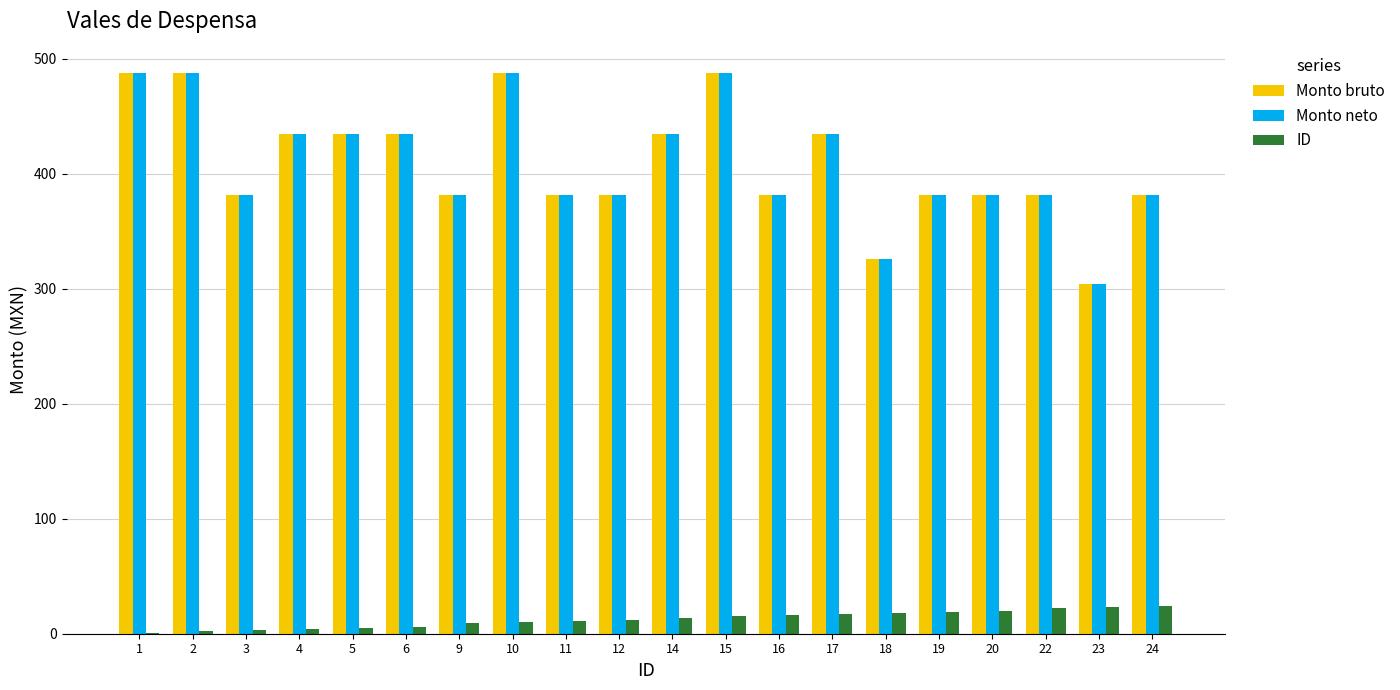

The value of Monto bruto at 23 is 304.5. True or false?

True